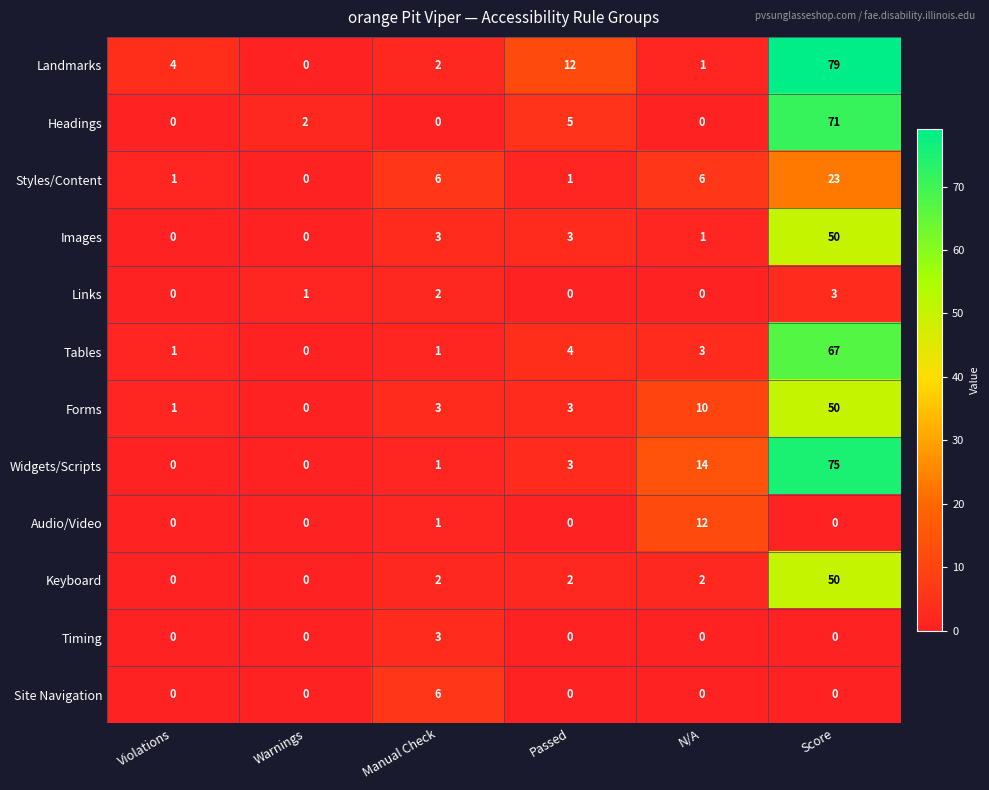

Read the Images value at Passed.

3